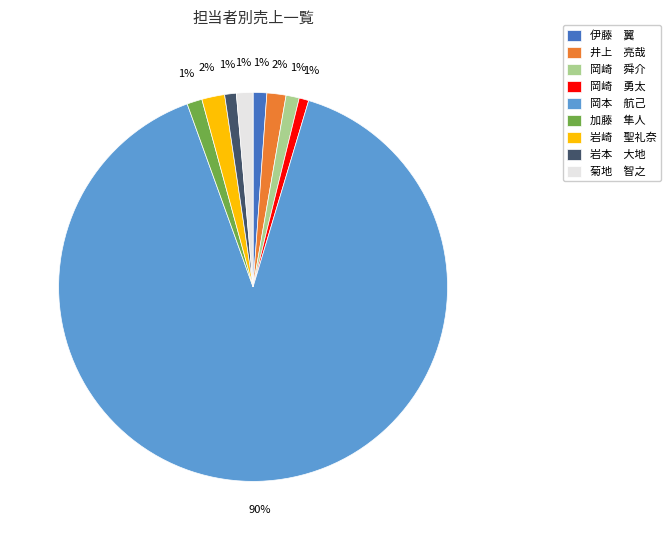

The 井上 亮哉 slice represents 2% of the pie. True or false?

True